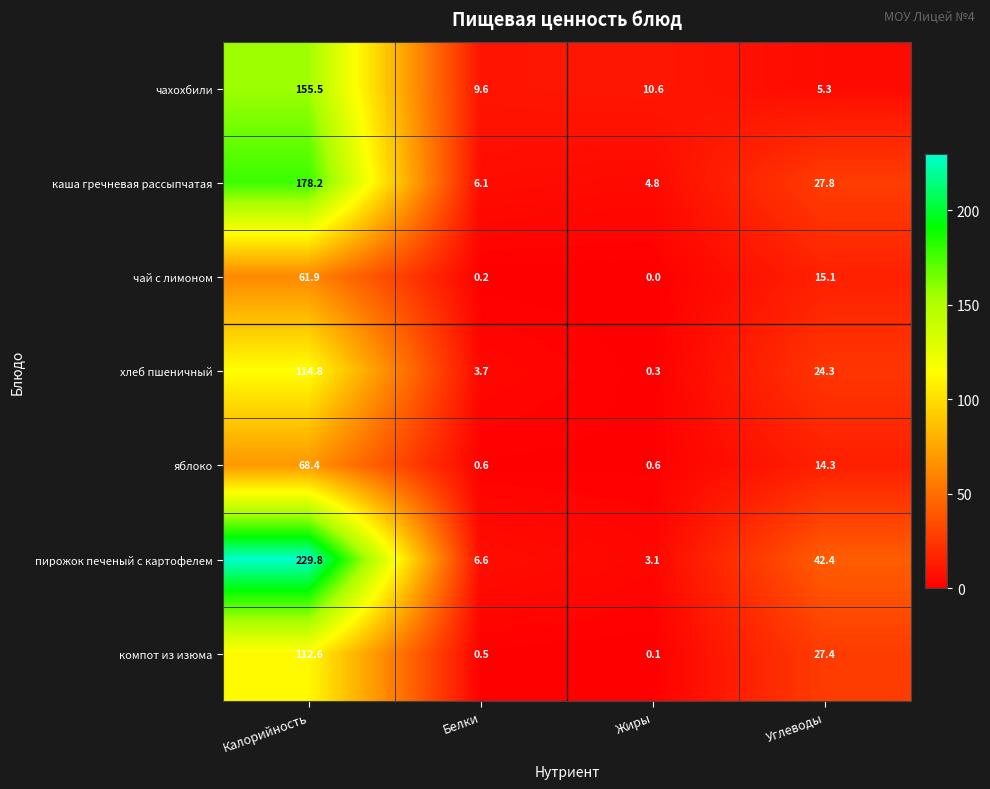

How many series are shown in this chart?

7